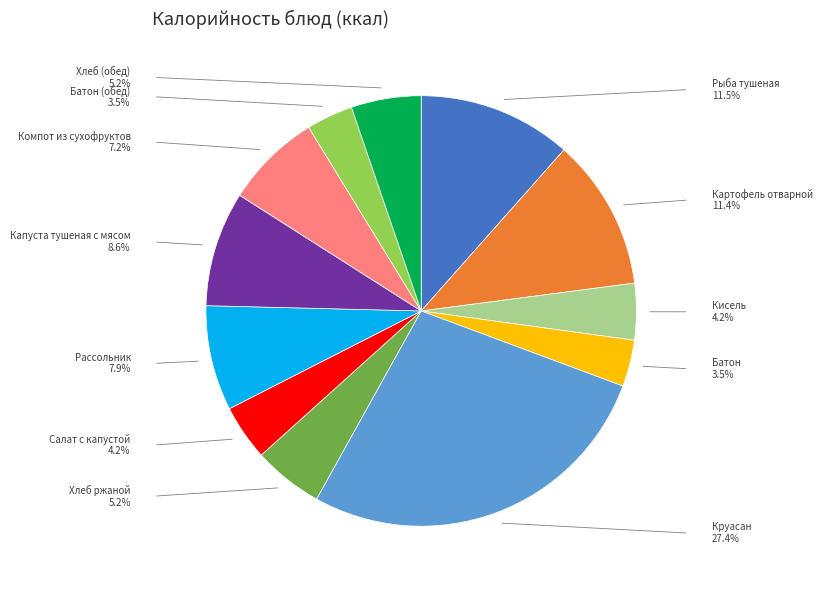

Is the sum of Салат с капустой and Хлеб ржаной greater than half?

No